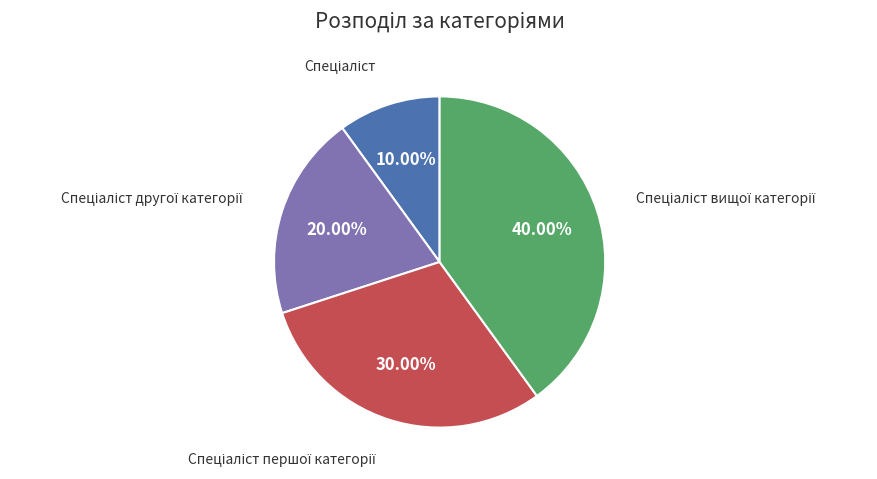

Does any single category account for the majority?

No